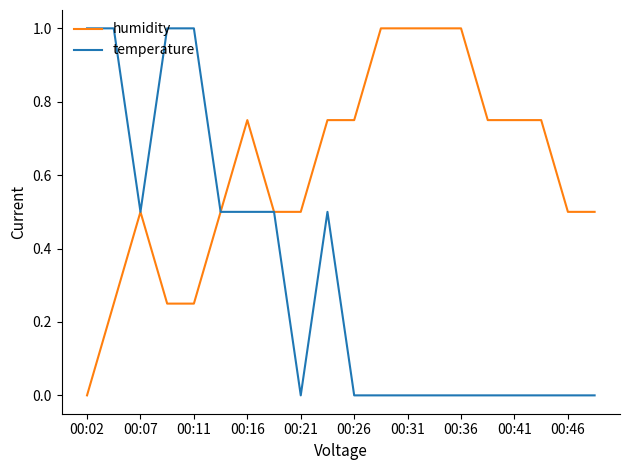

What is the maximum value for humidity?

1.0